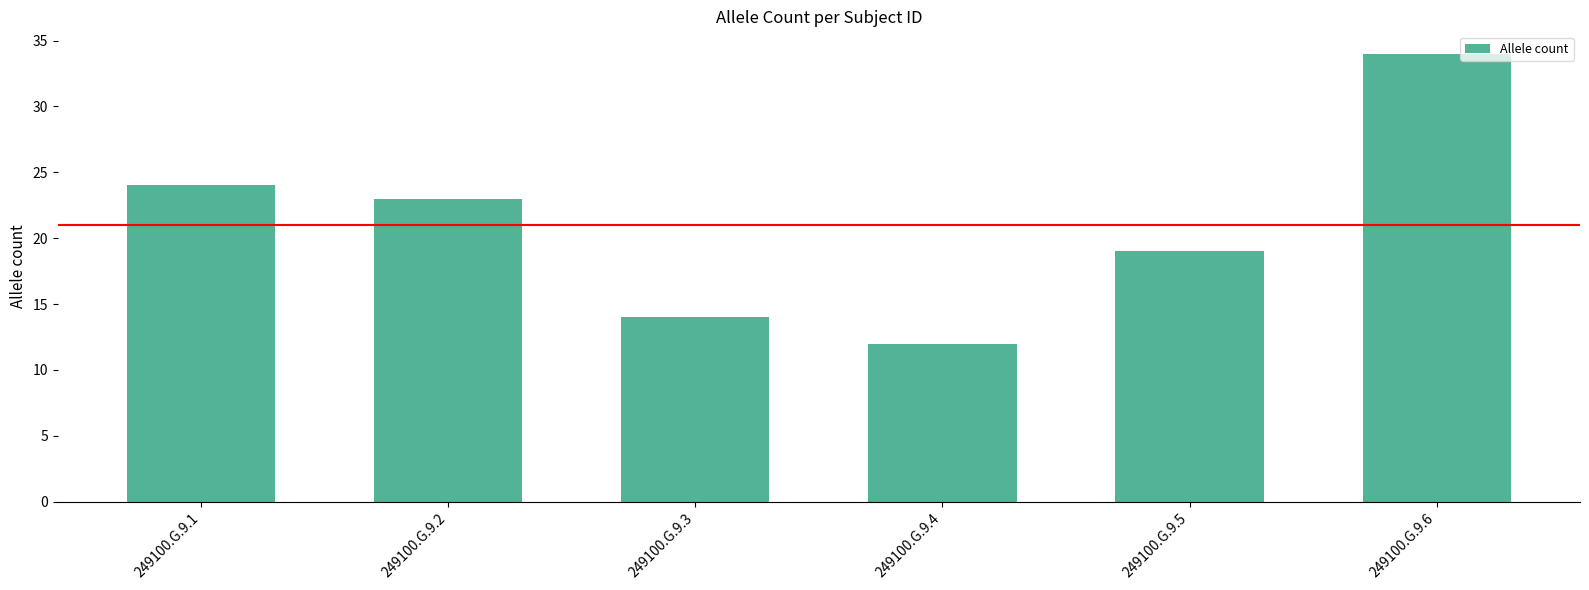

Rank the categories by value from lowest to highest.

249100.G.9.4, 249100.G.9.3, 249100.G.9.5, 249100.G.9.2, 249100.G.9.1, 249100.G.9.6